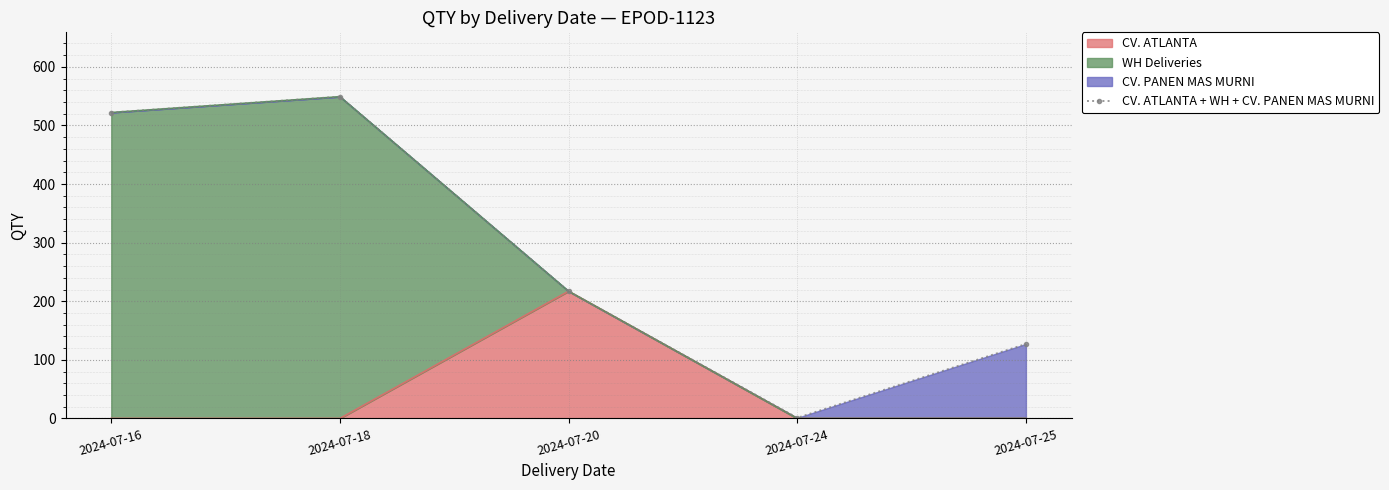

Reading left to right, list all the values displayed in this chart.

2024-07-16=522	2024-07-18=549	2024-07-20=217	2024-07-24=1	2024-07-25=127